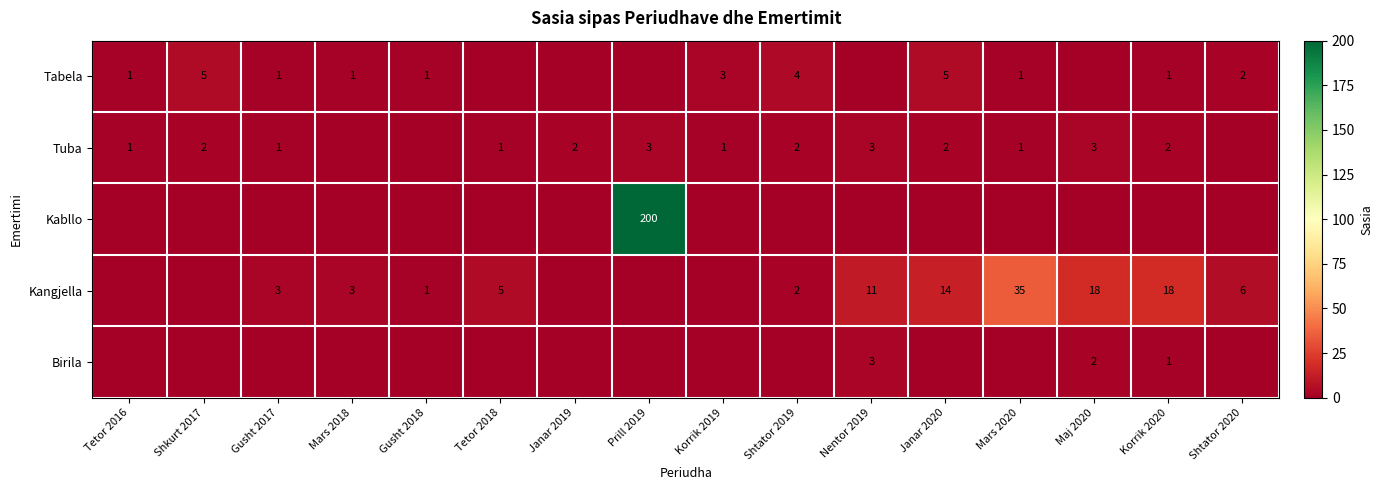

Is it true that Tabela equals 2 at Tetor 2016?

False